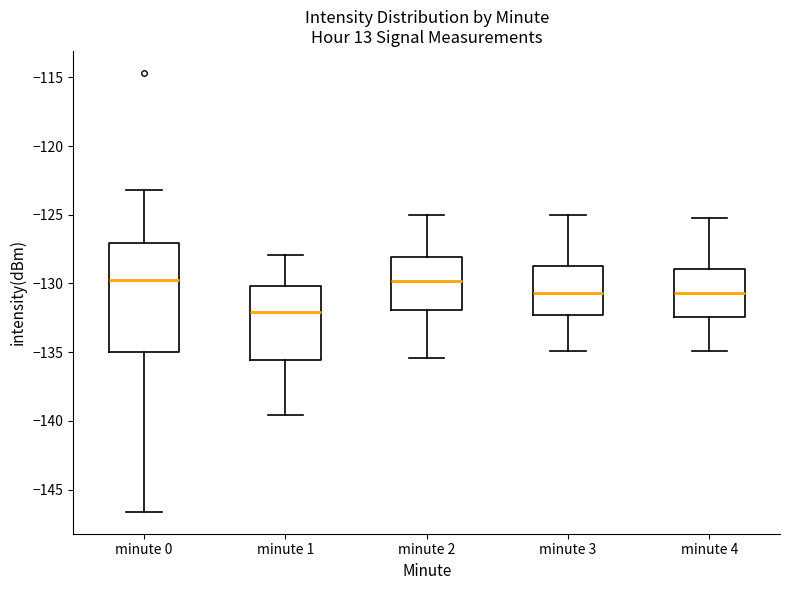

Which box is the tallest, from its lower edge to its upper edge?

minute 0